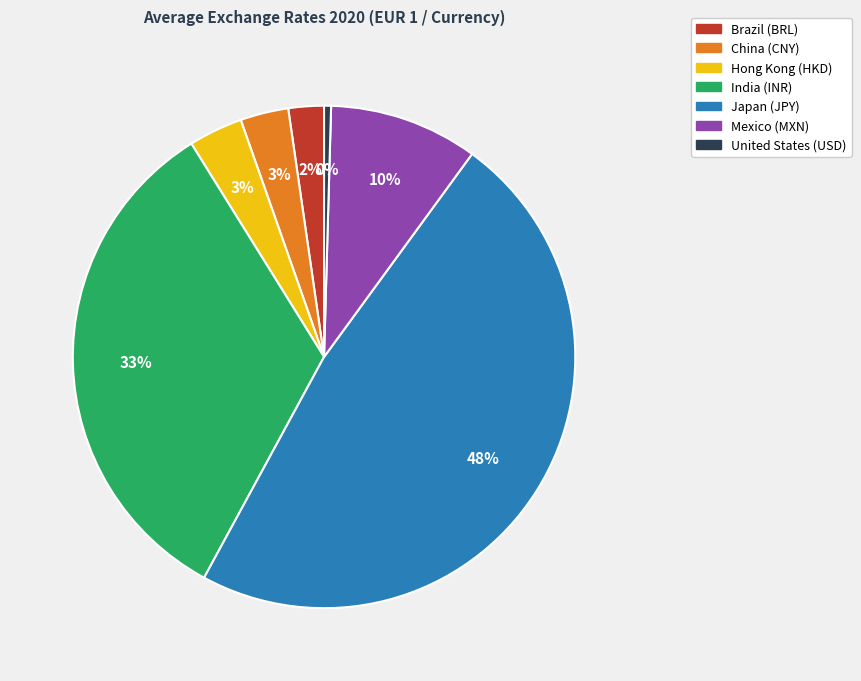

To the nearest percent, what portion does Hong Kong (HKD) represent?

3%